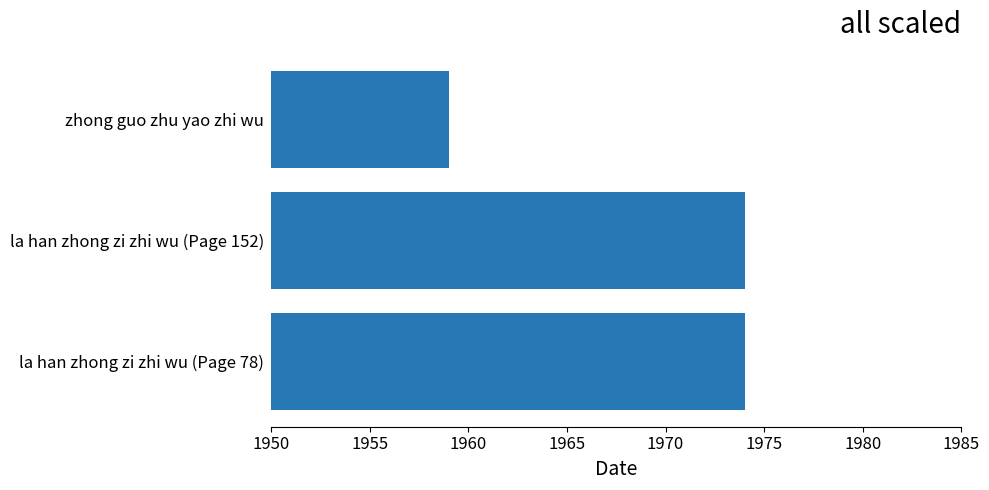

Reading top to bottom, extract all data points from this chart.

1959	1974	1974